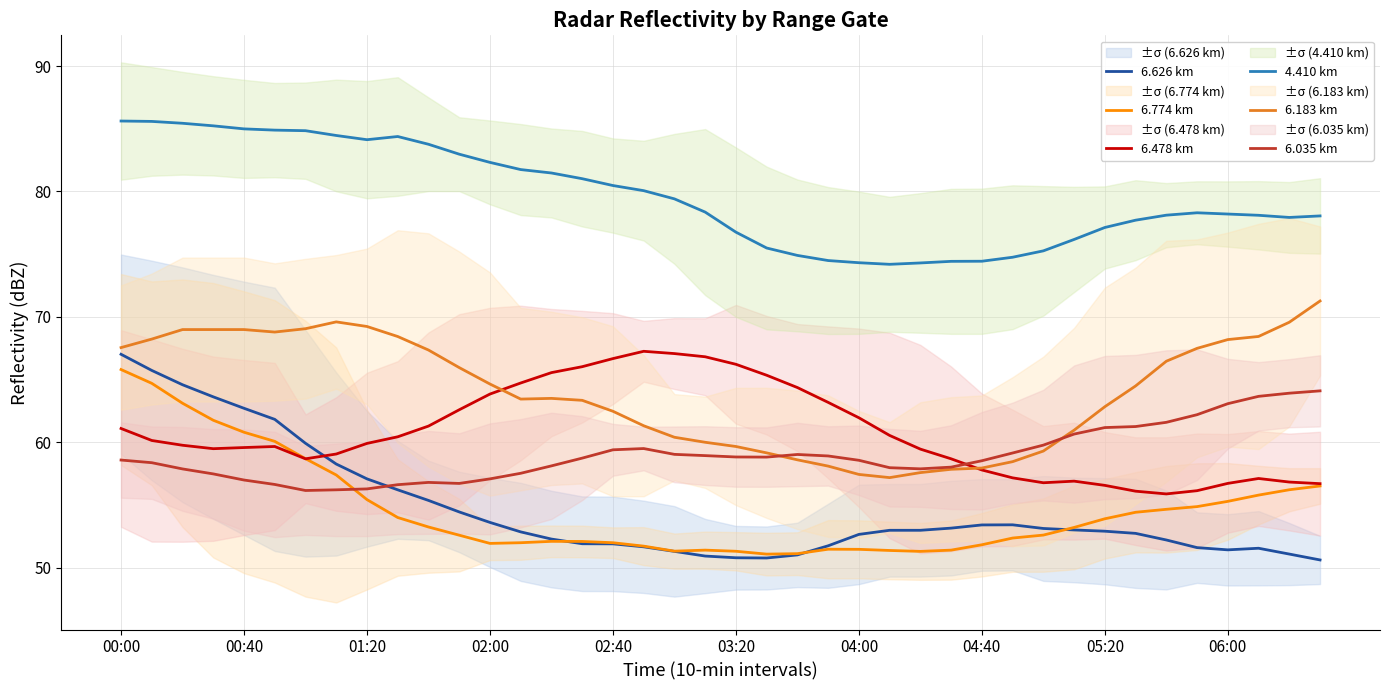

What is the spread (max minus min) of values at 37?

26.5